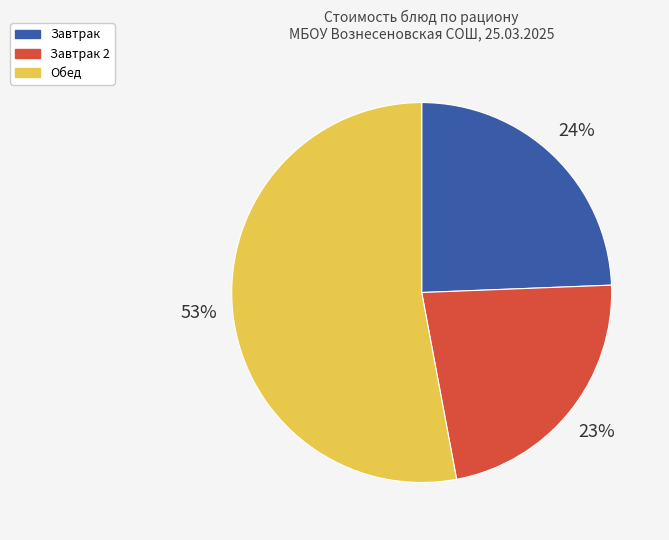

Combined, do Обед and Завтрак account for over 50%?

Yes